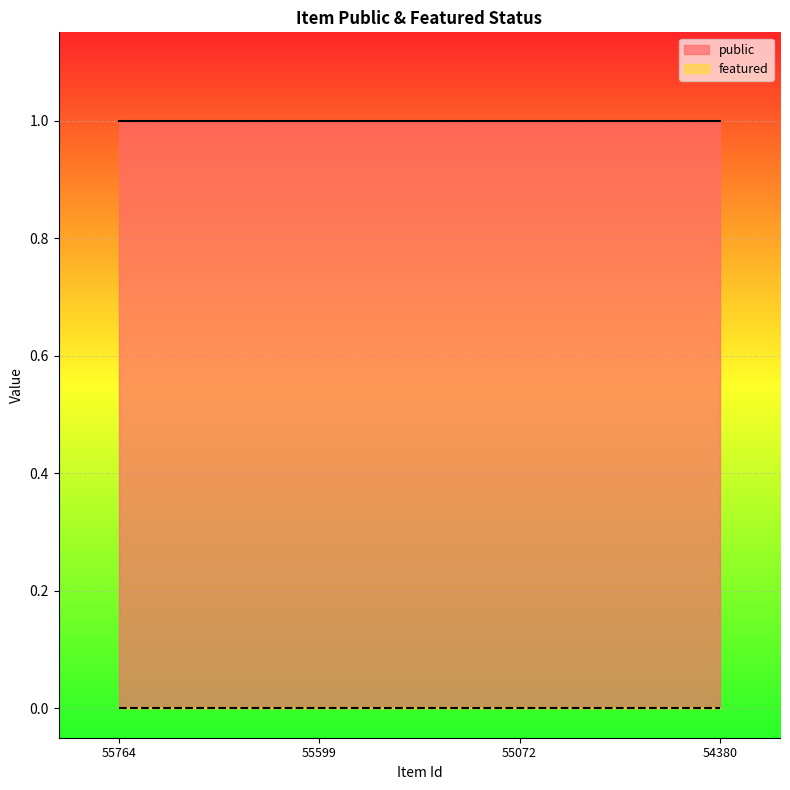

Count the number of data series in this chart.

2